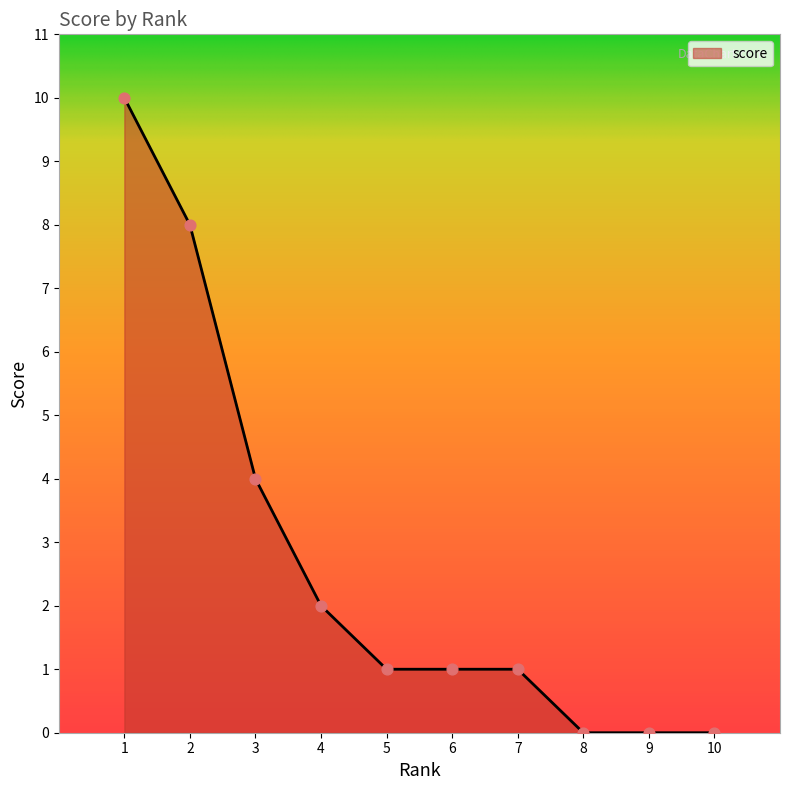

What is the change in value from 2 to 5?

-7